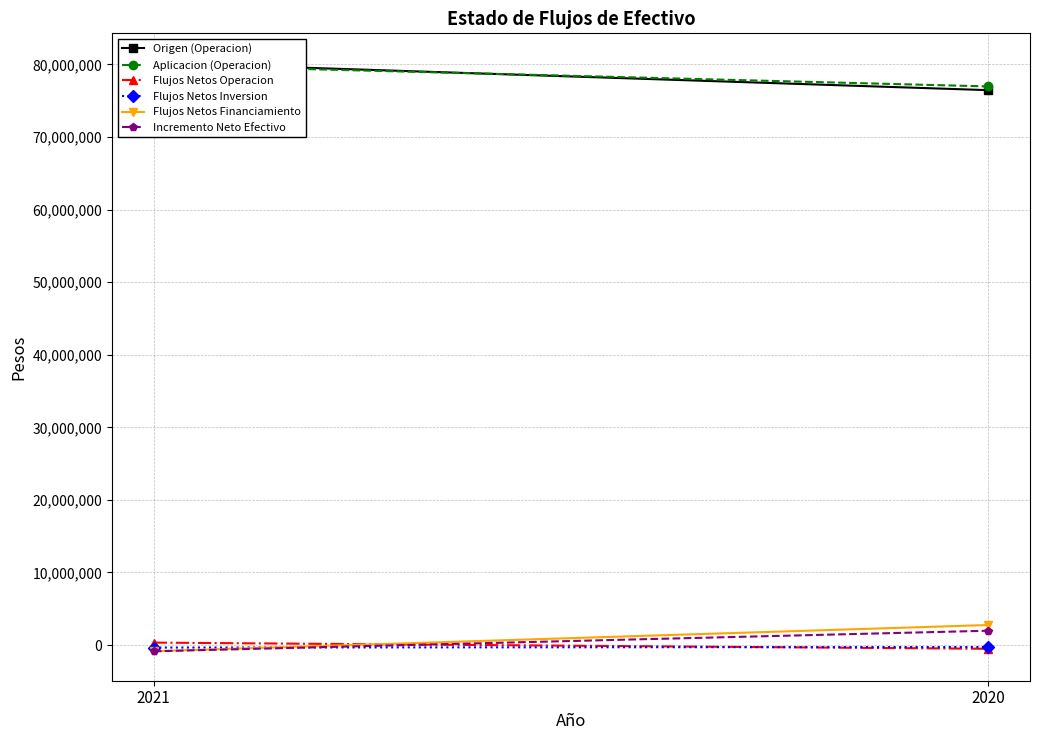

The Origen (Operacion) series shows 135994701 at 2020. True or false?

False